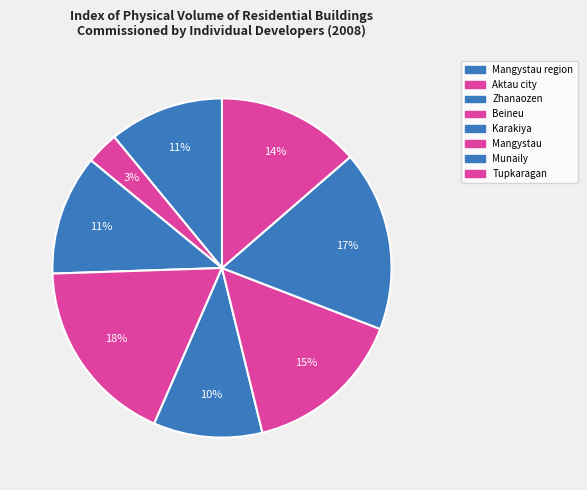

How many slices are in this pie chart?

8